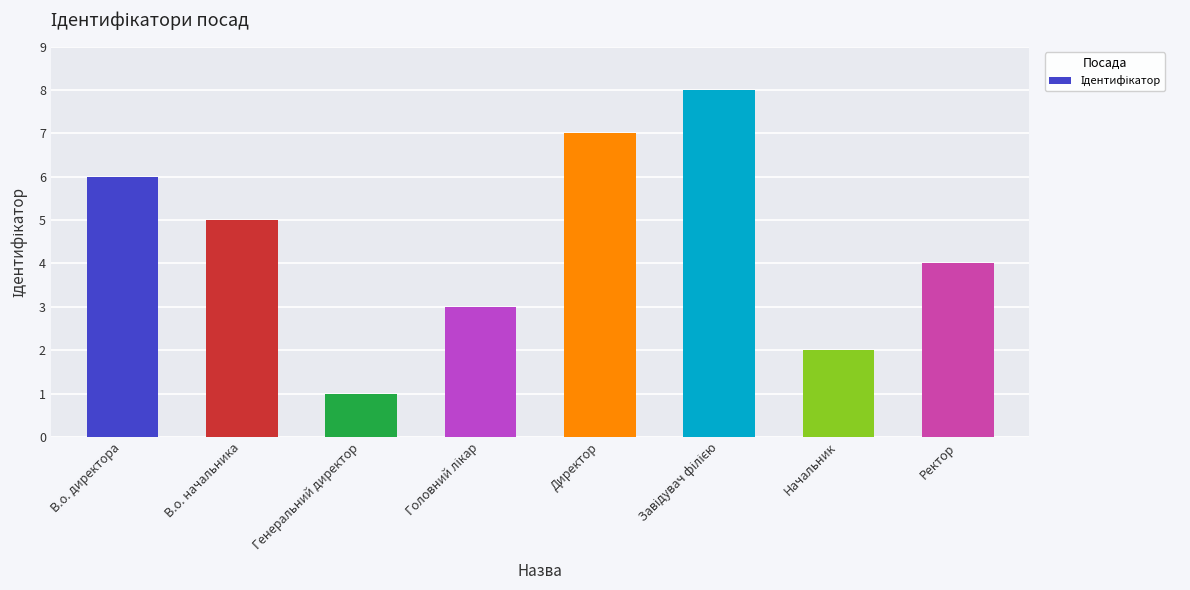

True or false: the data shows 2 at Ректор.

False